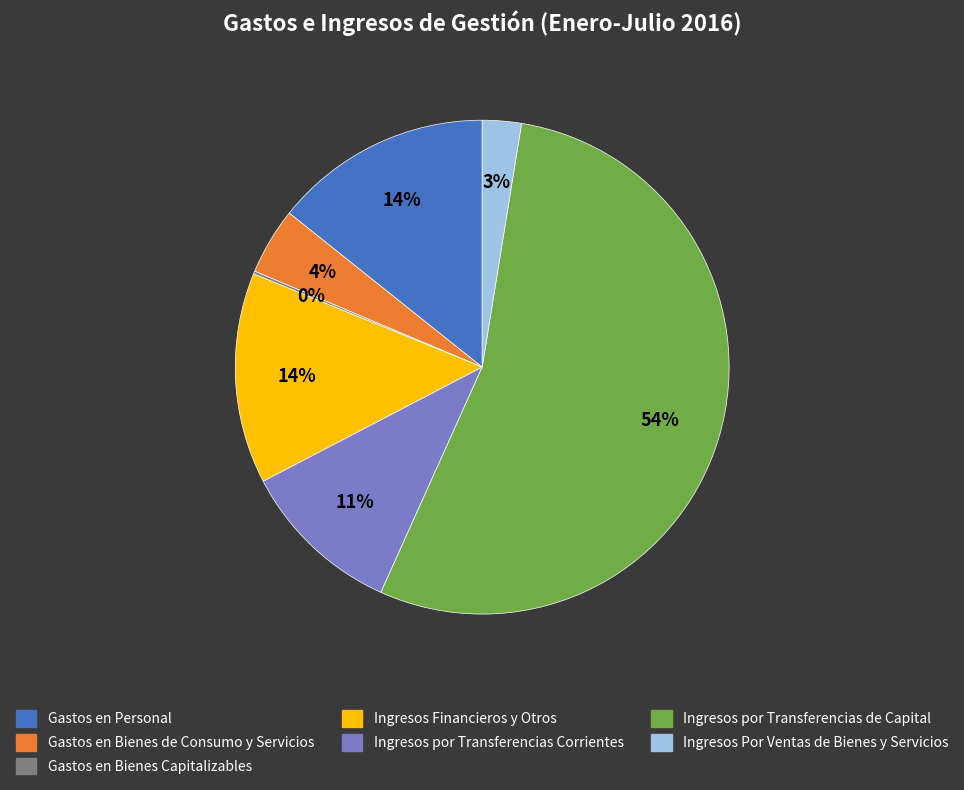

To the nearest percent, what percentage of the pie is Ingresos por Transferencias de Capital?

54%